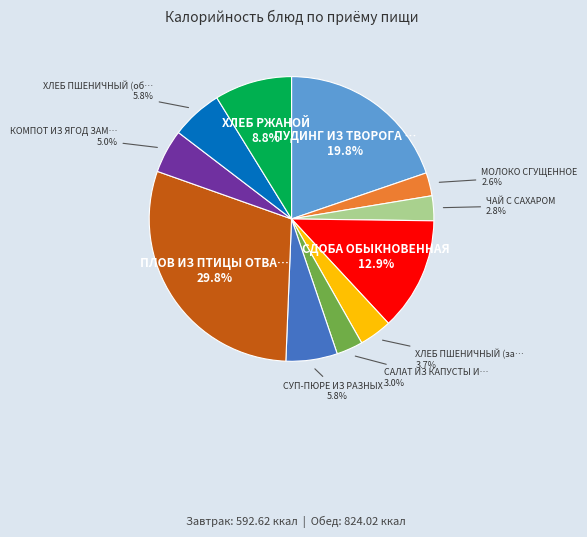

Does any single category account for the majority?

No